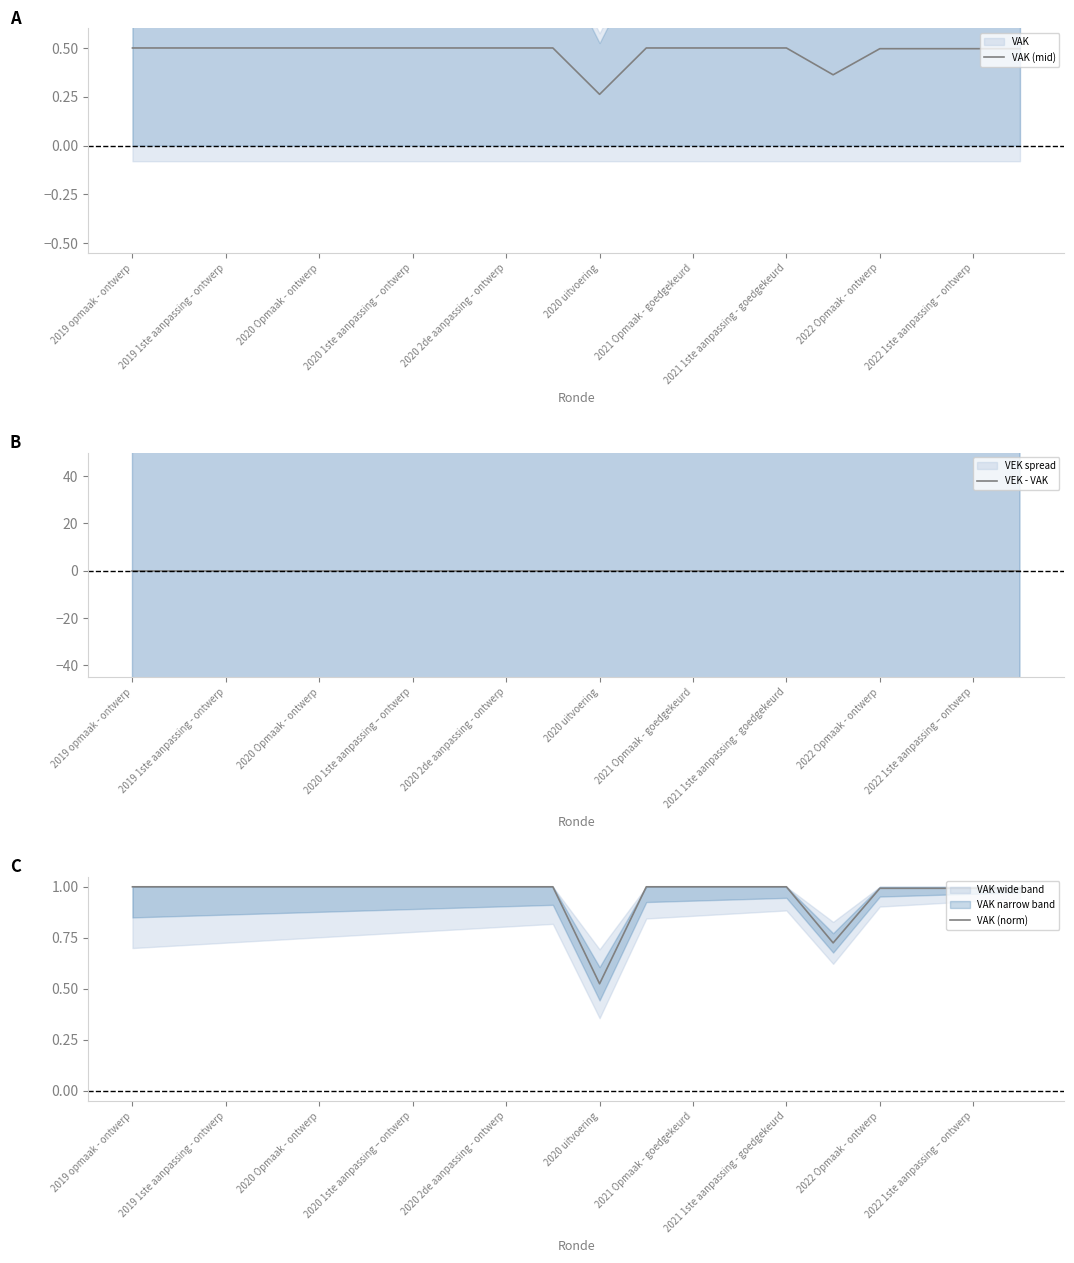

Is it true that VAK (mid) equals 0.8 at 2020 1ste aanpassing – ontwerp?

False